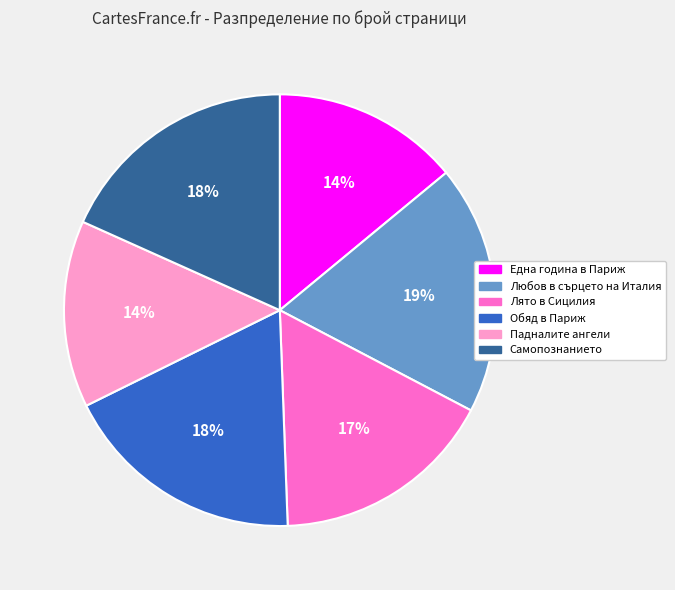

Which has a higher value, Самопознанието or Падналите ангели?

Самопознанието